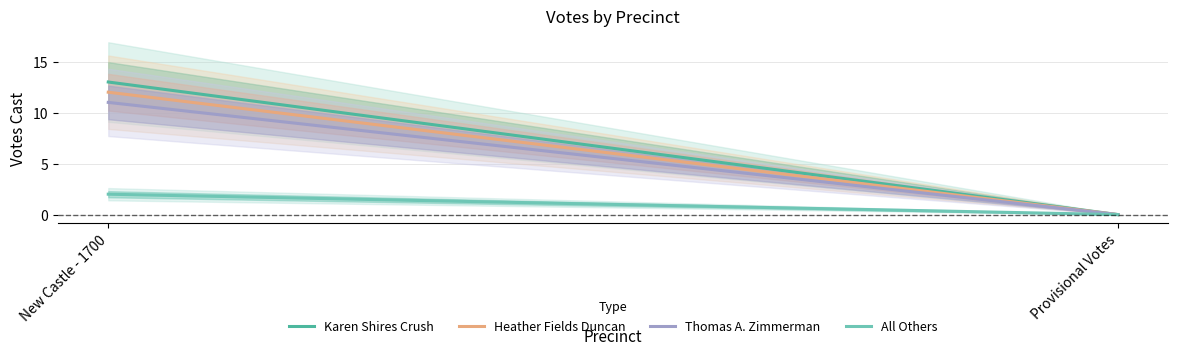

True or false: All Others has a value of 3 at New Castle - 1700.

False